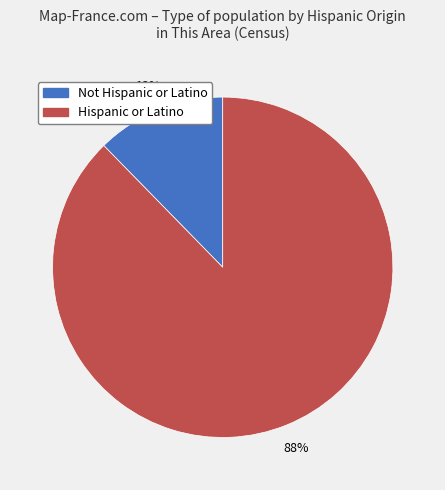

To the nearest percent, what portion does Not Hispanic or Latino represent?

12%